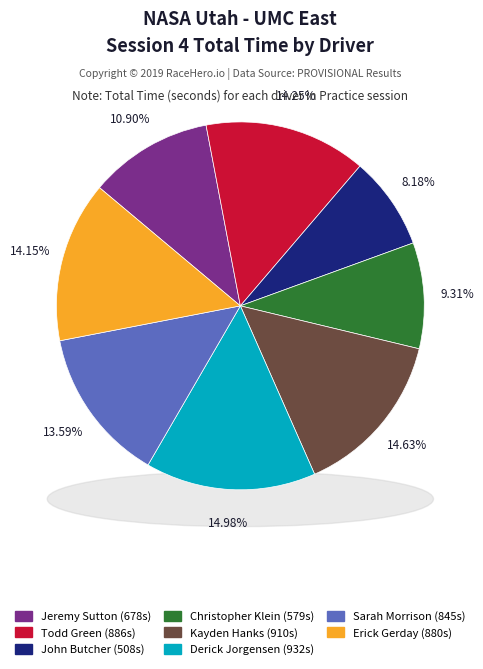

Which slice is the smallest?

John Butcher